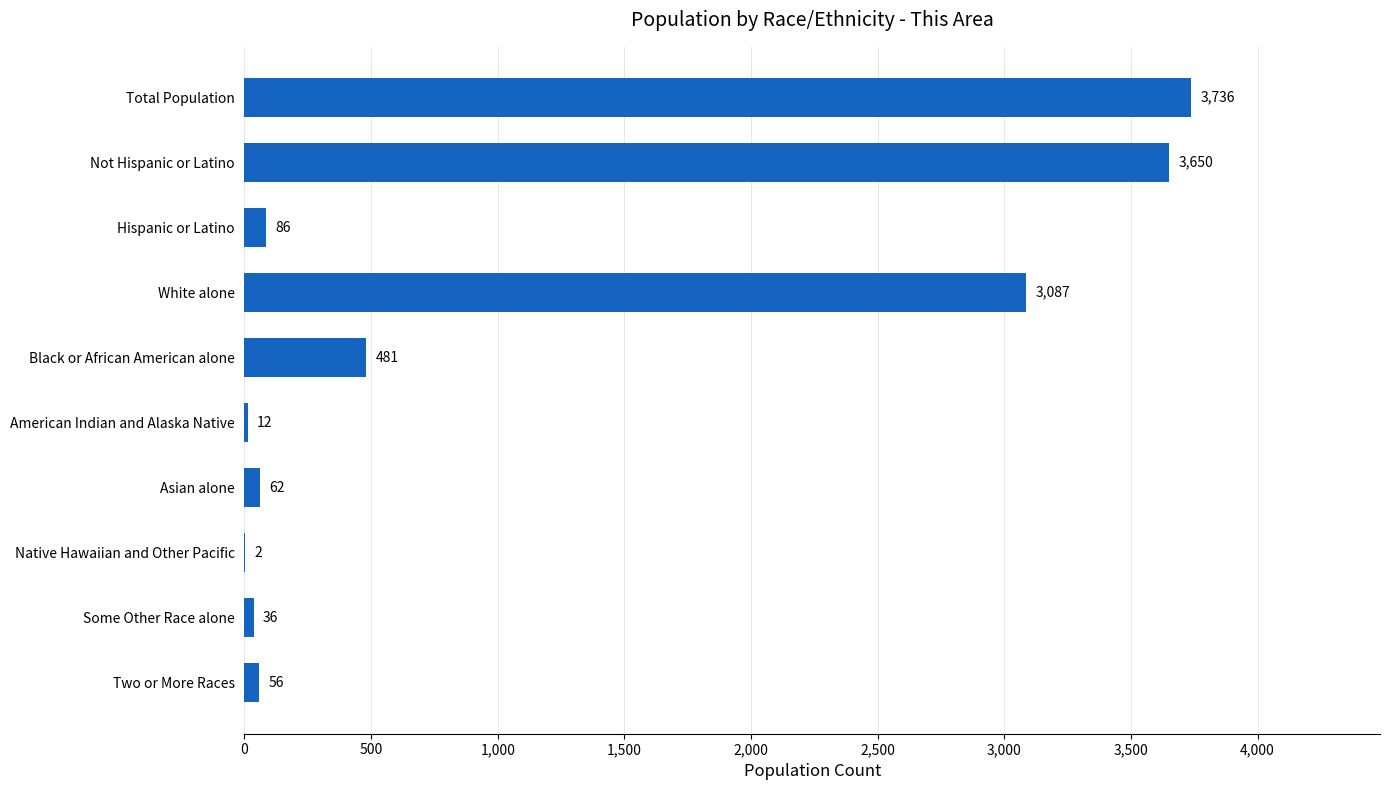

Reading bottom to top, list all the values displayed in this chart.

Two or More Races=56	Some Other Race alone=36	Native Hawaiian and Other Pacific=2	Asian alone=62	American Indian and Alaska Native=12	Black or African American alone=481	White alone=3087	Hispanic or Latino=86	Not Hispanic or Latino=3650	Total Population=3736